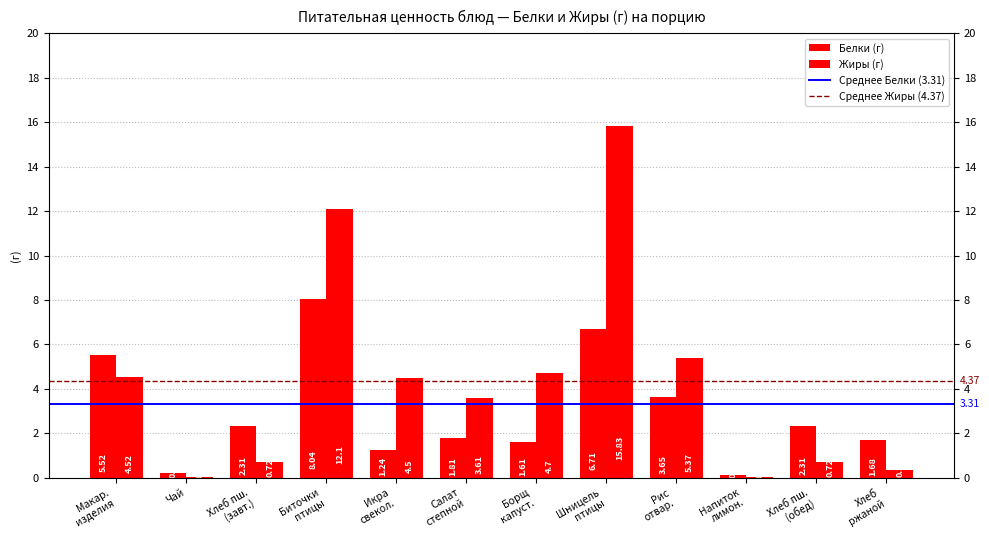

Between Икра
свекол. and Макар.
изделия, which is larger?

Макар.
изделия